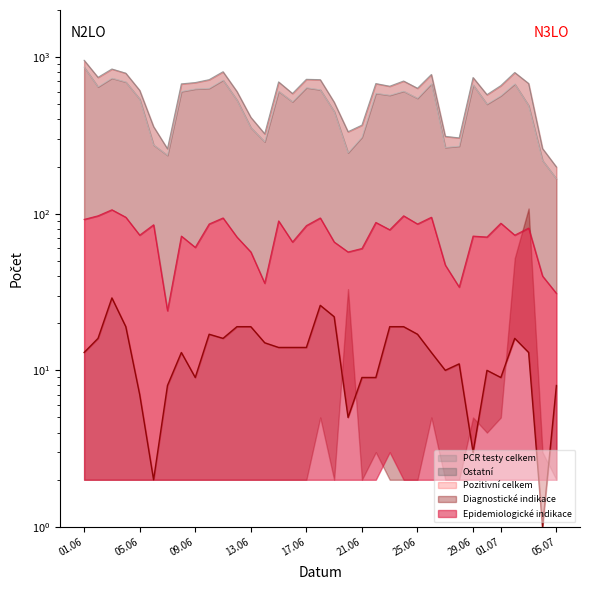

Reading right to left, transcribe all the data shown in this chart.

PCR testy celkem: 199	261	679	798	658	576	741	305	312	775	633	704	652	678	368	334	516	718	722	586	695	324	413	604	807	718	688	675	260	360	614	790	840	743	955
Pozitivní celkem: 8	1	13	16	9	10	3	11	10	13	17	19	19	9	9	5	22	26	14	14	14	15	19	19	16	17	9	13	8	2	7	19	29	16	13
Epidemiologické indikace: 31	40	81	73	87	71	72	34	47	95	86	97	79	88	60	57	66	94	84	66	90	36	57	71	94	86	61	72	24	85	73	95	106	97	92
Ostatní: 167	219	491	674	567	501	665	270	265	676	546	606	571	588	308	245	450	619	638	519	605	288	355	532	713	632	626	603	236	275	540	694	734	646	863